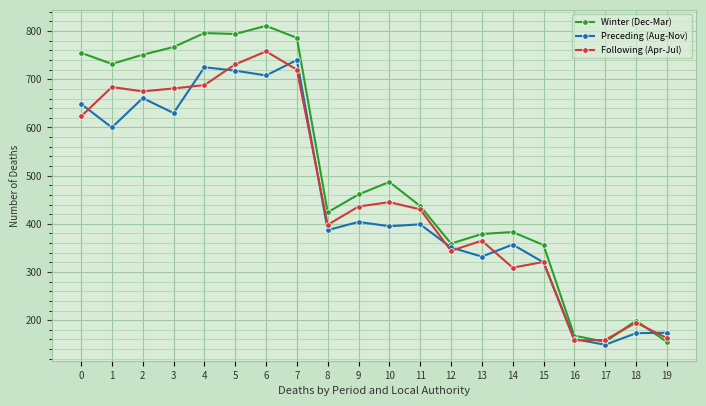

True or false: Following (Apr-Jul) has a value of 351 at 4.

False